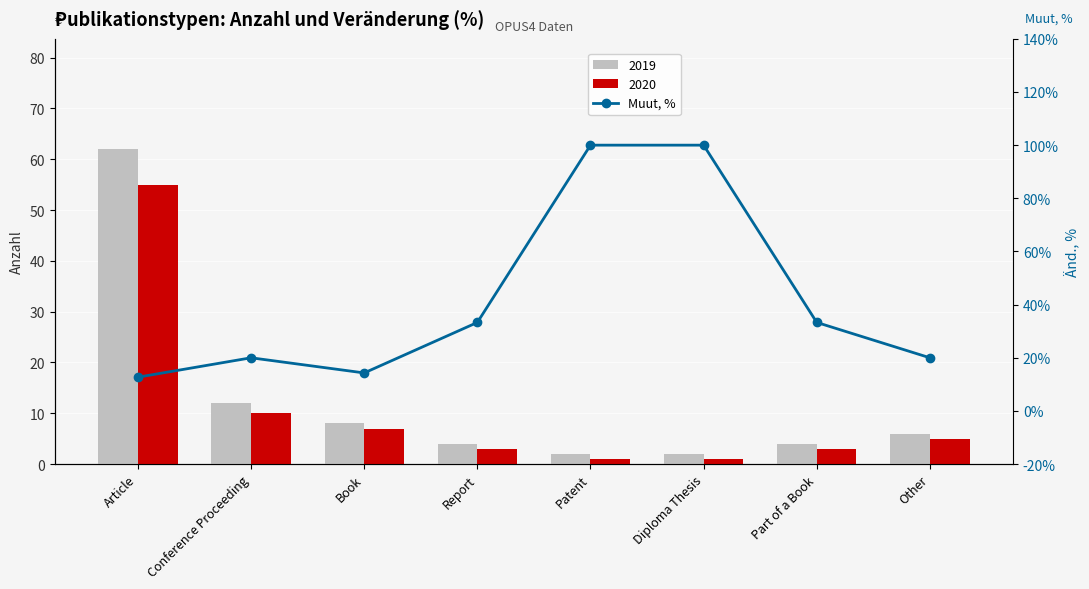

List the labels in order of value, largest first.

Patent, Diploma Thesis, Report, Part of a Book, Conference Proceeding, Other, Book, Article